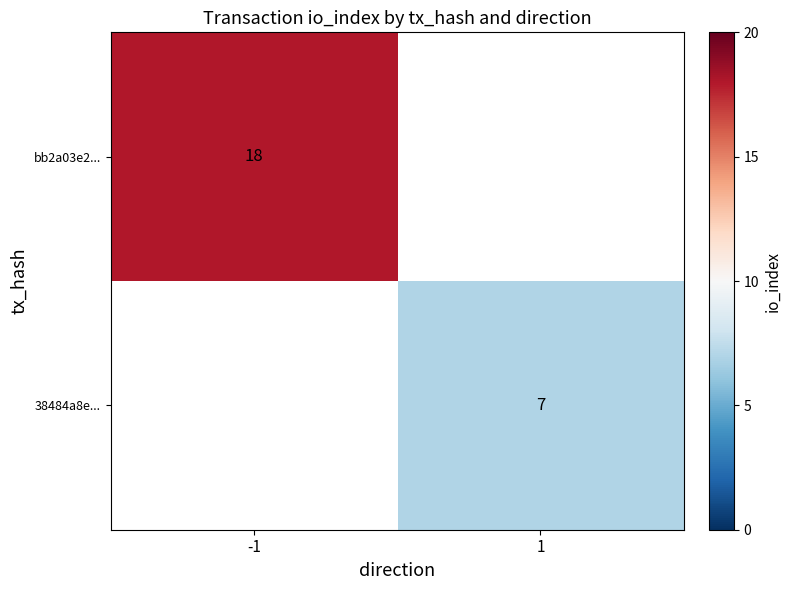

What is the minimum value shown in the chart?

7.0